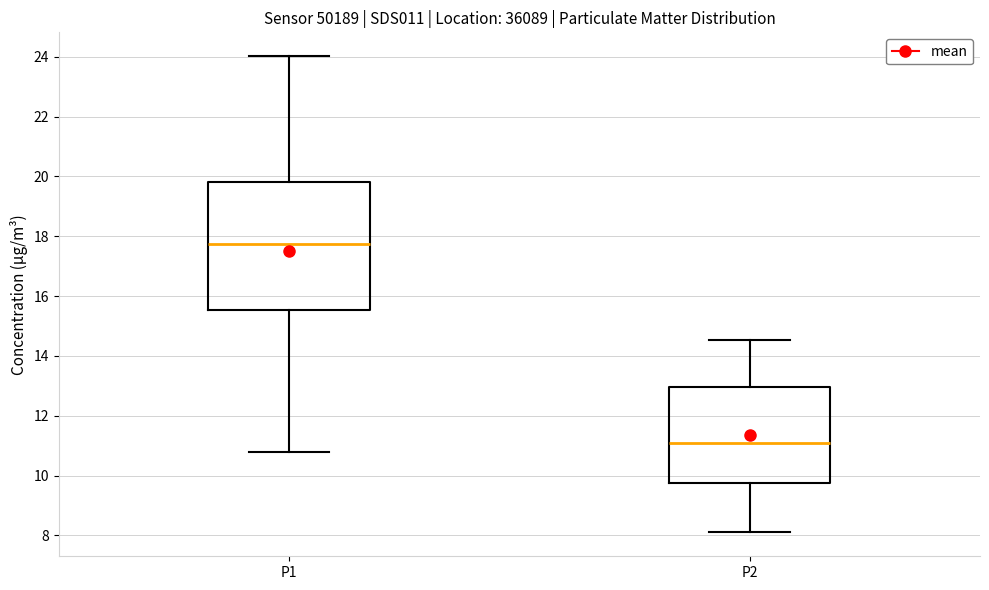

Comparing the boxes themselves (not the whiskers), which one is the tallest?

P1